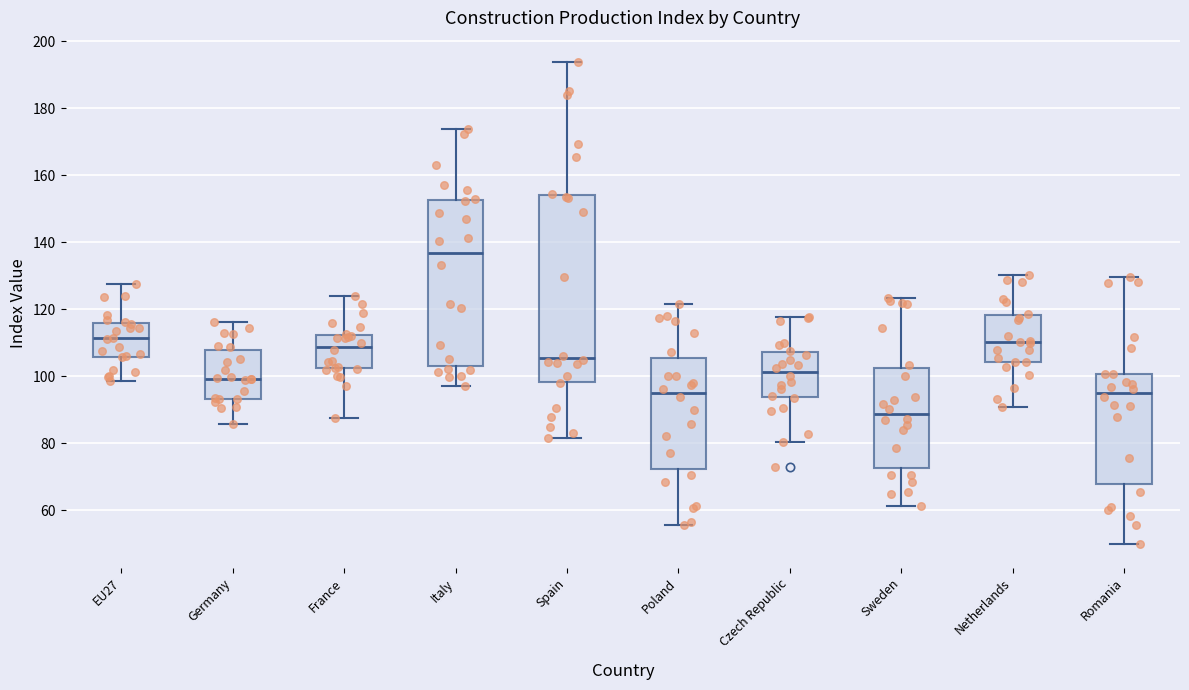

Reading left to right, transcribe this box plot: for each box, give where its median line is, the range the box spans, and where its two whiskers end, as read against the y-axis. The values are not printed on the chart, so give them approximately, as read against the axis.

EU27: median 112, box 106 to 116, whiskers 98 to 128
Germany: median 100, box 94 to 108, whiskers 86 to 116
France: median 108, box 102 to 112, whiskers 88 to 124
Italy: median 136, box 102 to 152, whiskers 98 to 174
Spain: median 106, box 98 to 154, whiskers 82 to 194
Poland: median 96, box 72 to 106, whiskers 56 to 122
Czech Republic: median 102, box 94 to 108, whiskers 80 to 118
Sweden: median 88, box 72 to 102, whiskers 62 to 124
Netherlands: median 110, box 104 to 118, whiskers 90 to 130
Romania: median 96, box 68 to 100, whiskers 50 to 130